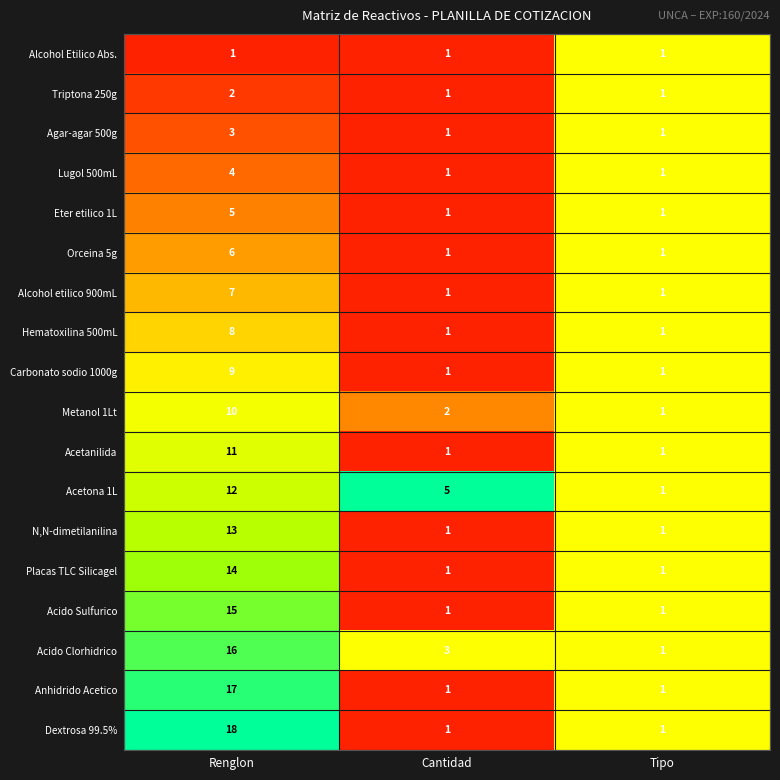

What is the sum of all Metanol 1Lt values?

13